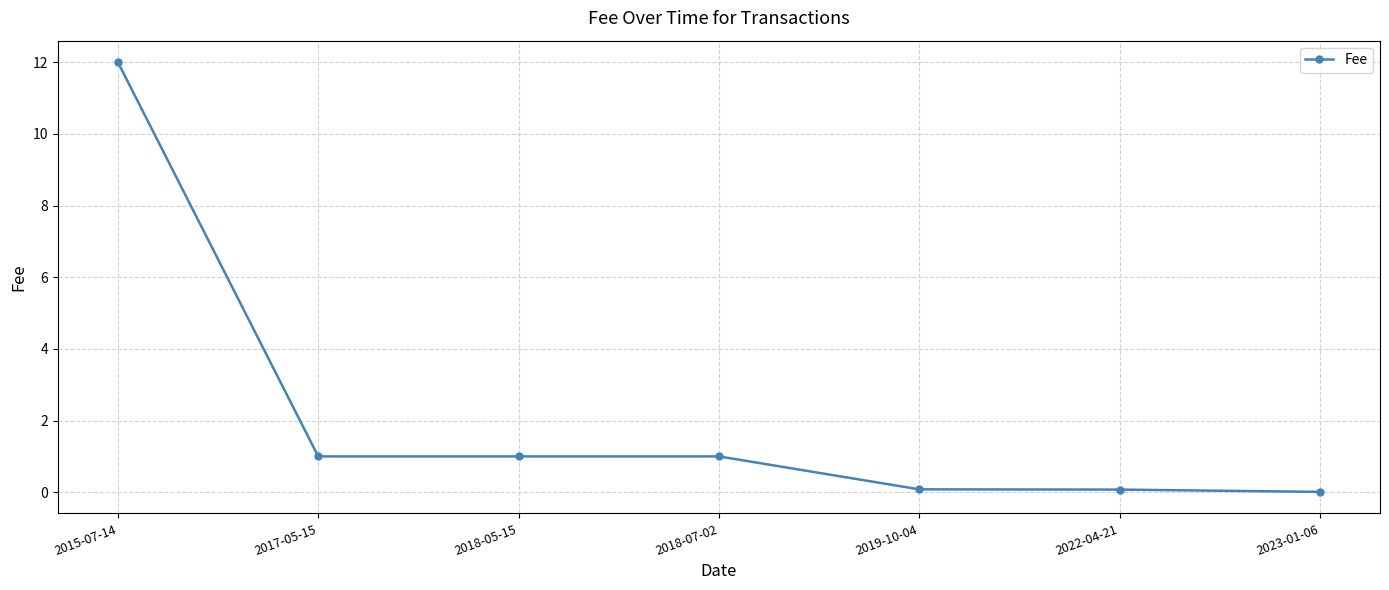

What is the sum of the values at 2022-04-21 and 2015-07-14?

12.1